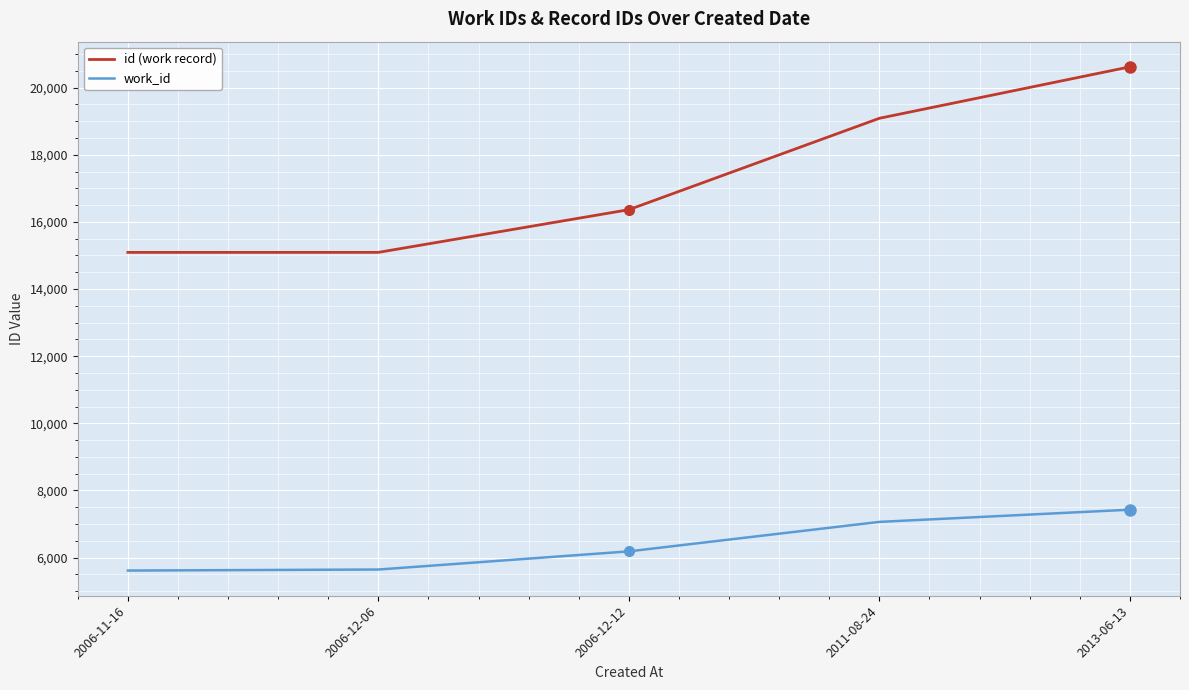

True or false: work_id and id (work record) cross at least once.

False